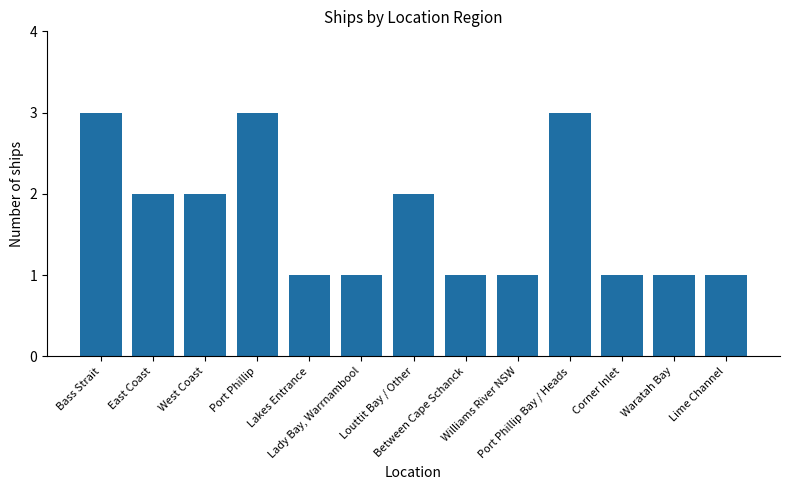

Are the bars horizontal?

No